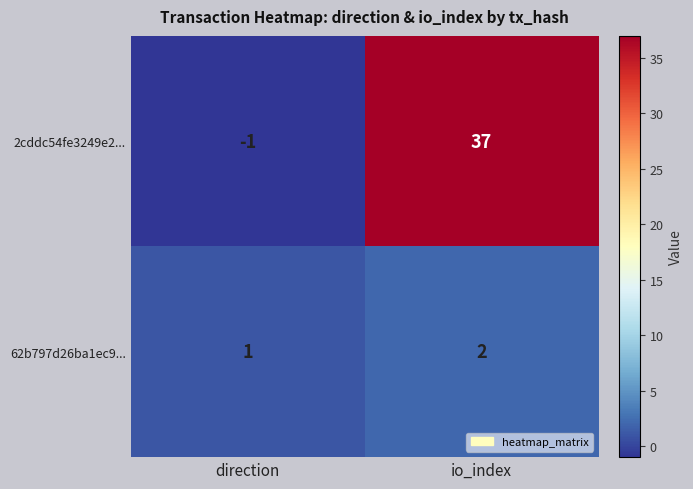

What is the total value across all series at io_index?

39